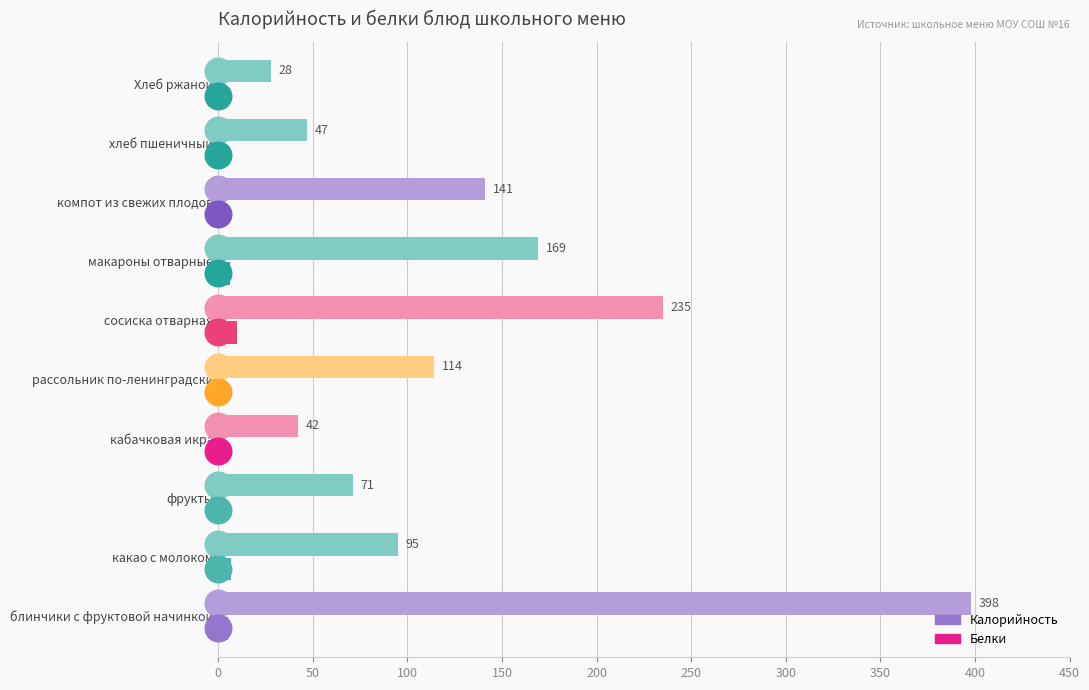

Which category has the highest value in the Белки series?

сосиска отварная